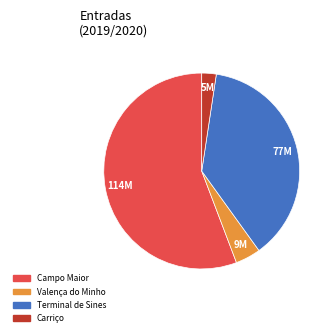

Which category has the smallest portion of the pie?

Carriço